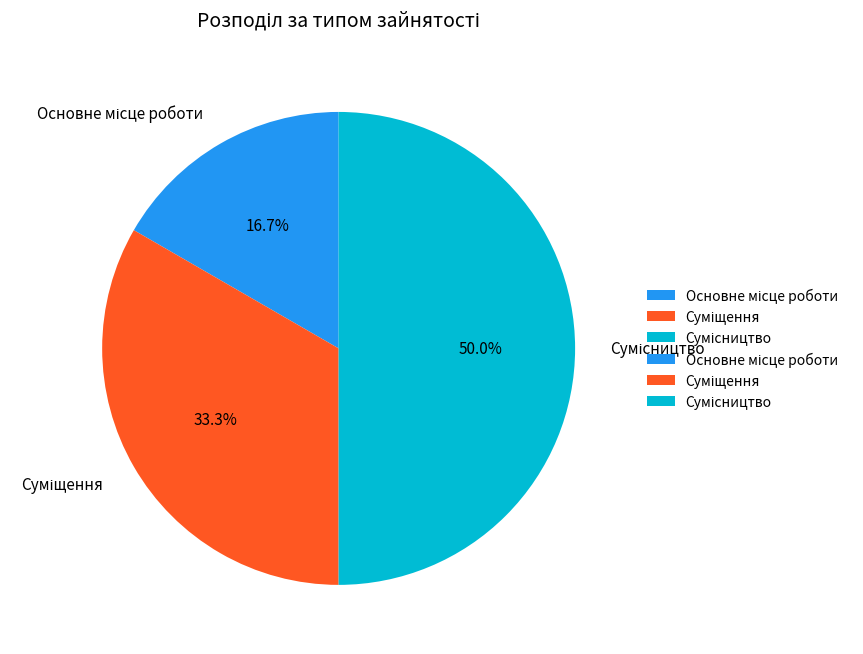

What percentage is NOT represented by Сумісництво?

50.0%